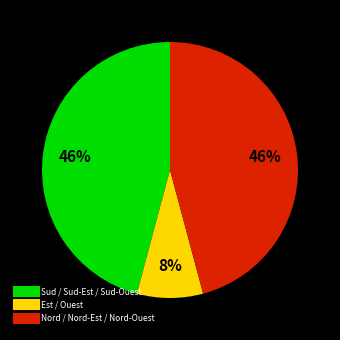

To the nearest percent, what is the difference between the largest and smallest slice percentages?

38%